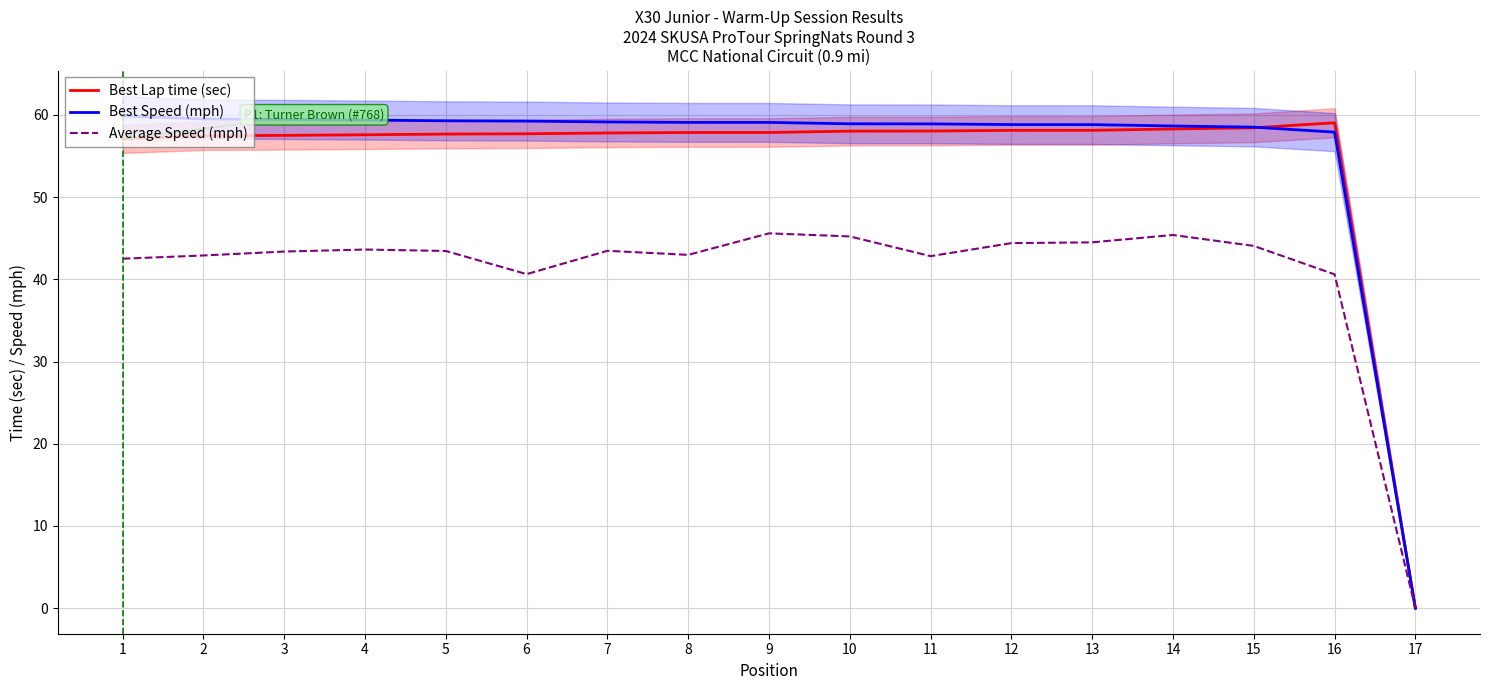

How many lines are shown in the chart?

3